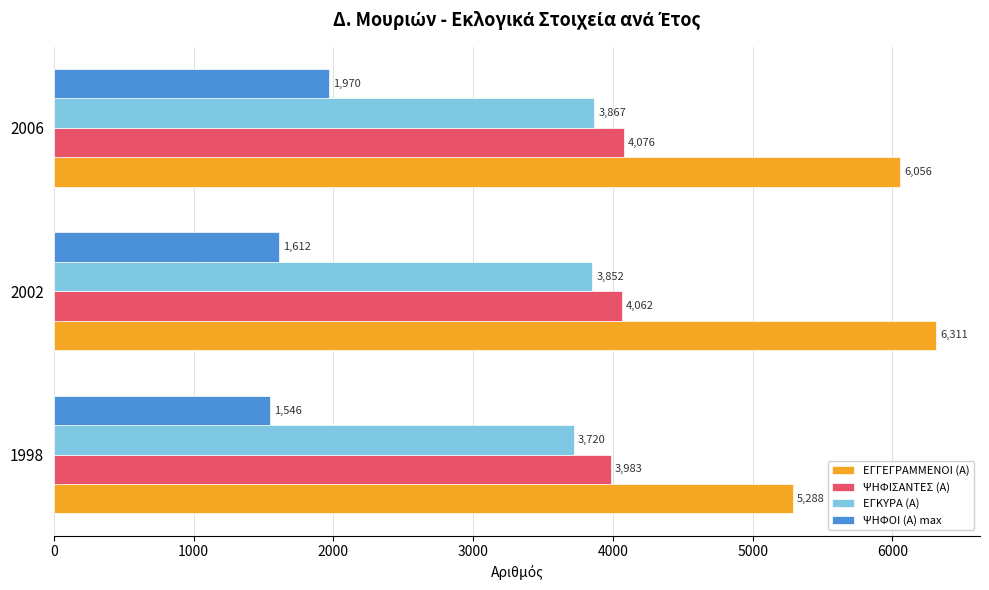

List the series in order of their peak value, highest first.

ΕΓΓΕΓΡΑΜΜΕΝΟΙ (Α), ΨΗΦΙΣΑΝΤΕΣ (Α), ΕΓΚΥΡΑ (Α), ΨΗΦΟΙ (Α) max